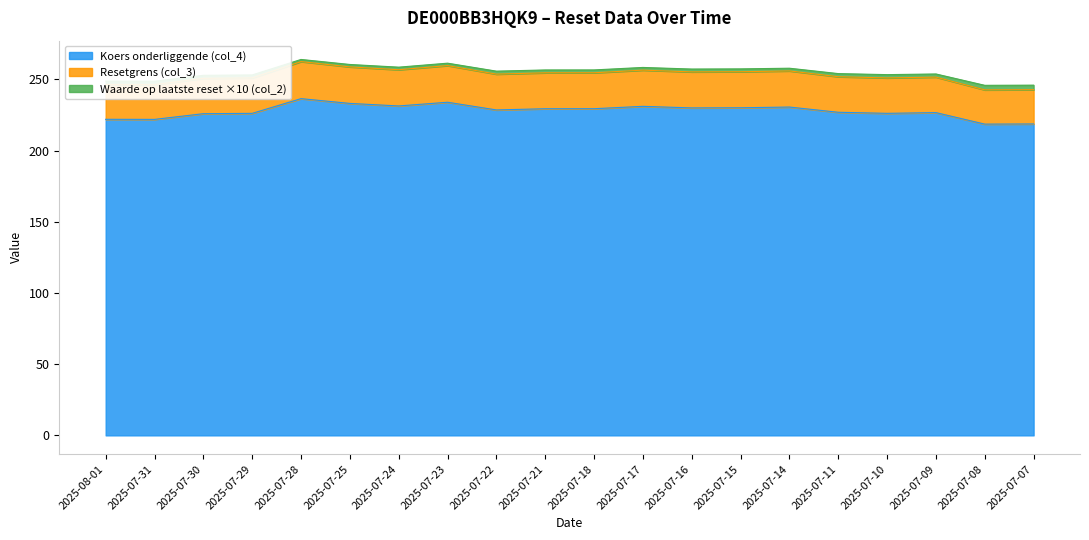

At which category does Resetgrens (col_3) reach its first local peak?

2025-07-28